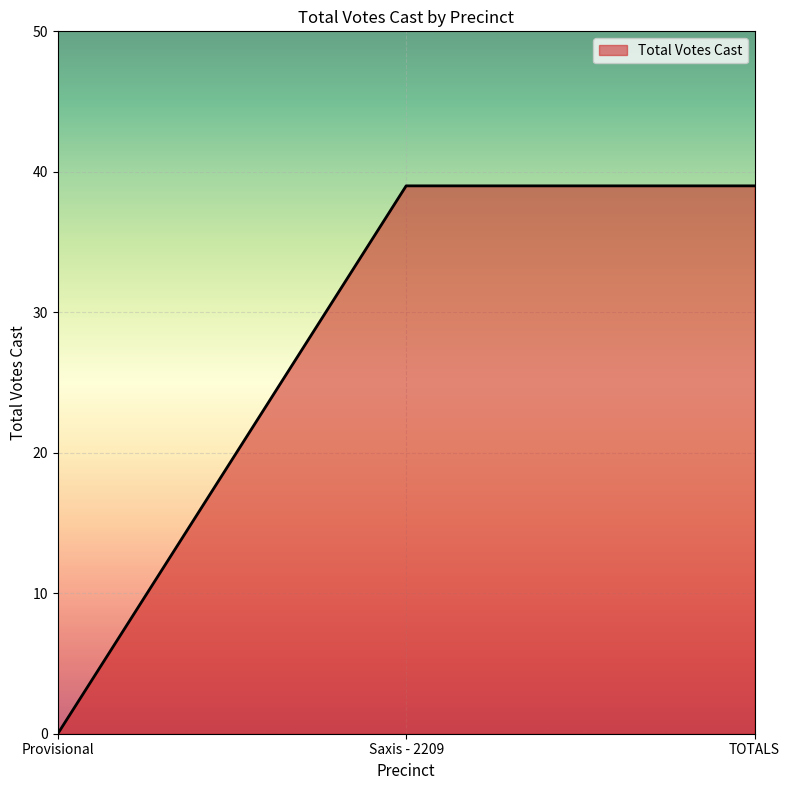

Which label corresponds to the smallest value in the chart?

Provisional